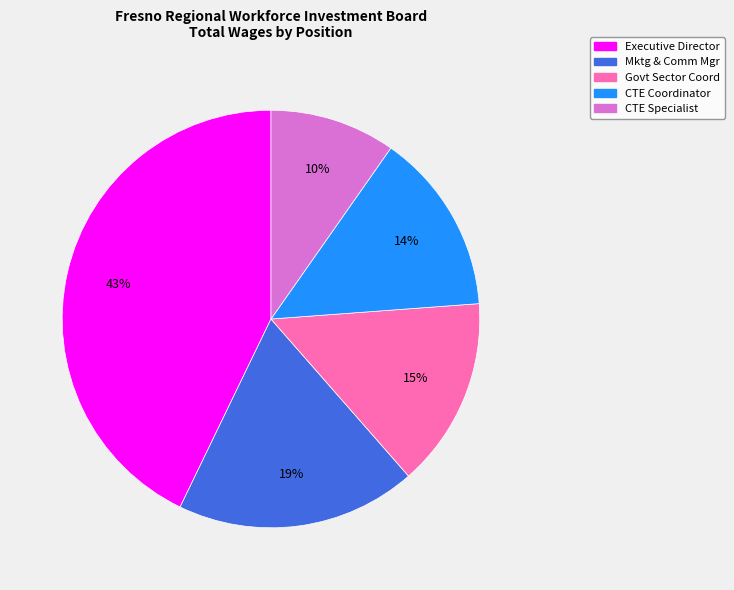

To the nearest percent, what percentage of the pie is Executive Director?

43%